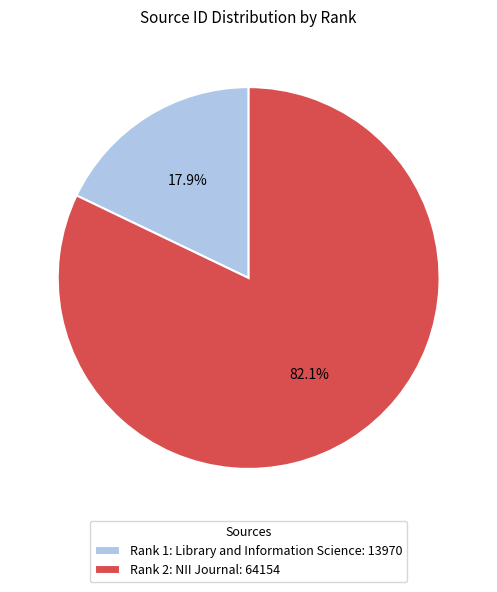

Do Rank 2: NII Journal and Rank 1: Library and Information Science together represent more than half of the pie?

Yes